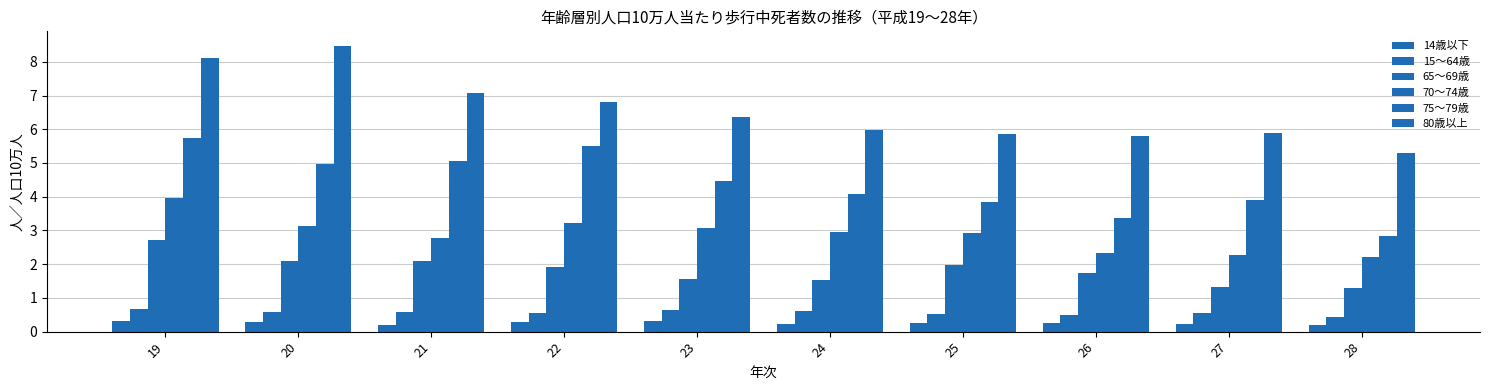

At which label is 15～64歳 closest to 0?

28